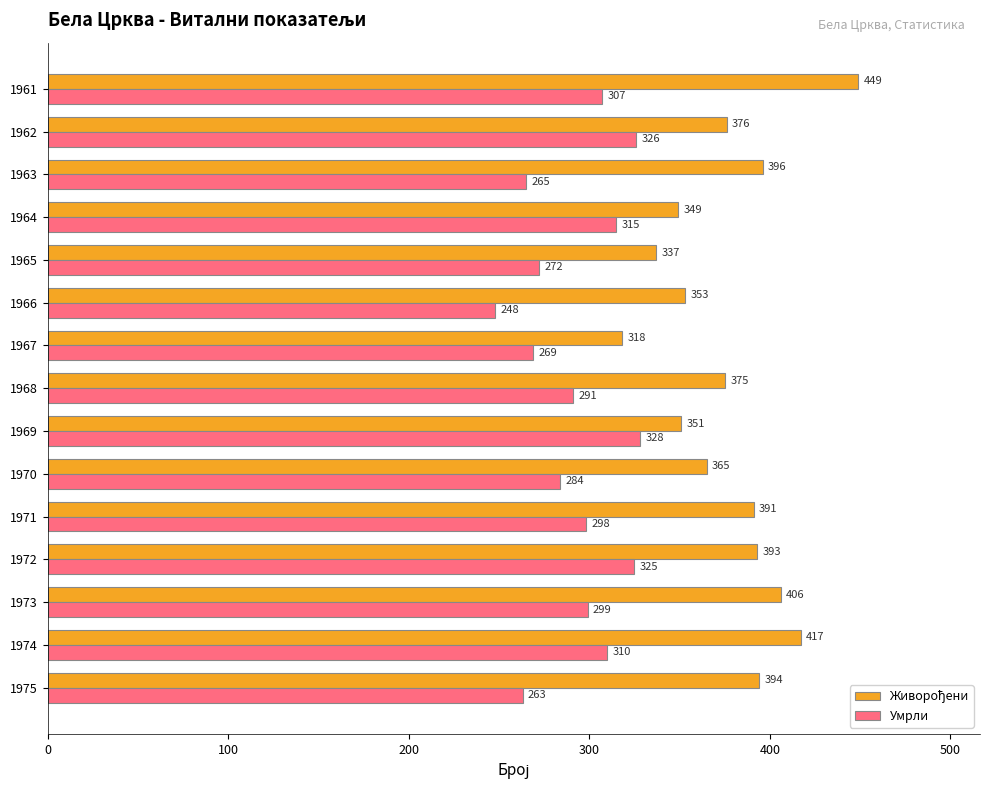

Where is Умрли nearest to the value 288?

1968